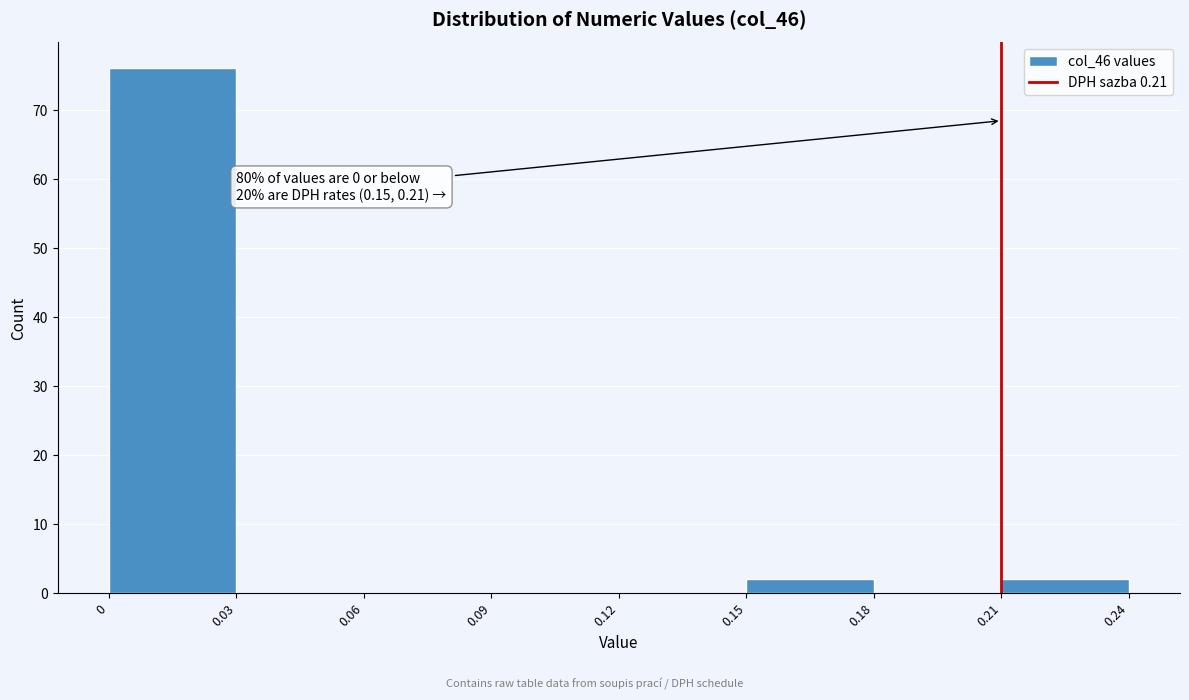

Which range on the x-axis has the tallest bar?

0 to 0.03